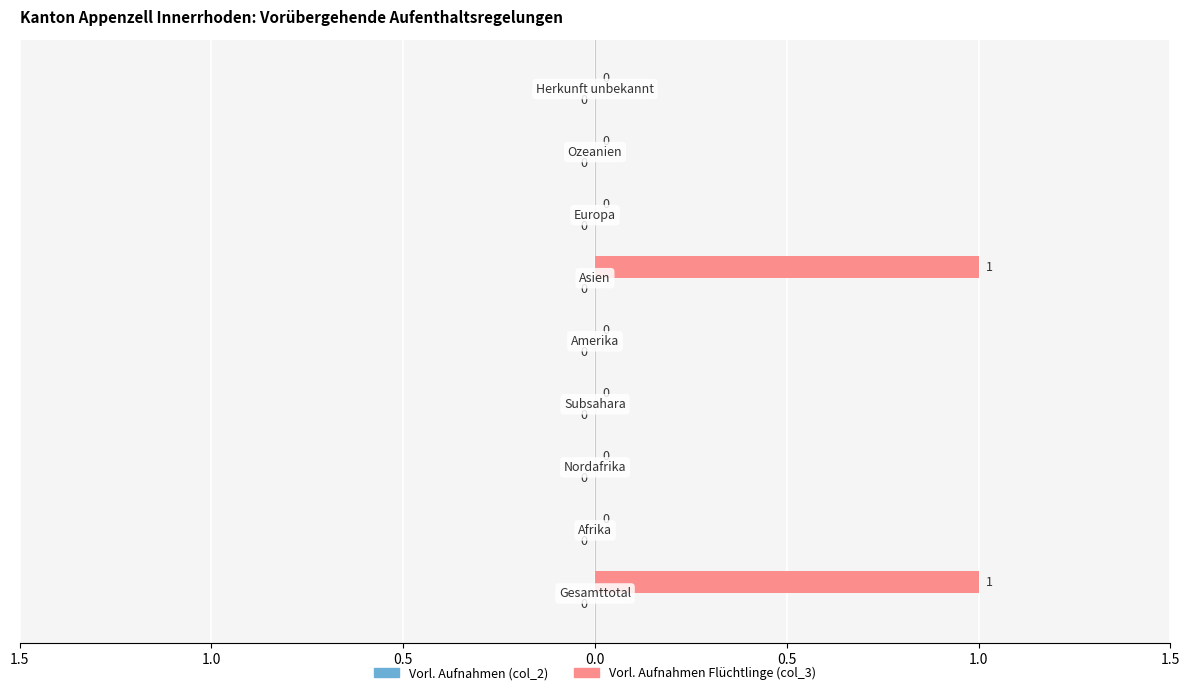

Are the bars horizontal?

Yes